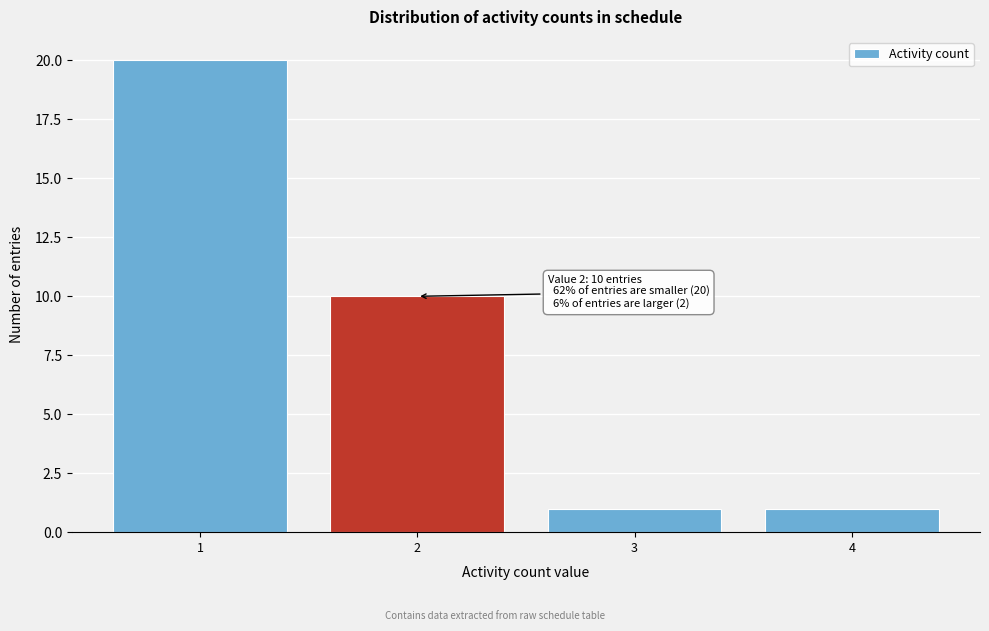

Reading left to right, what are all the values shown in this chart?

20	10	1	1